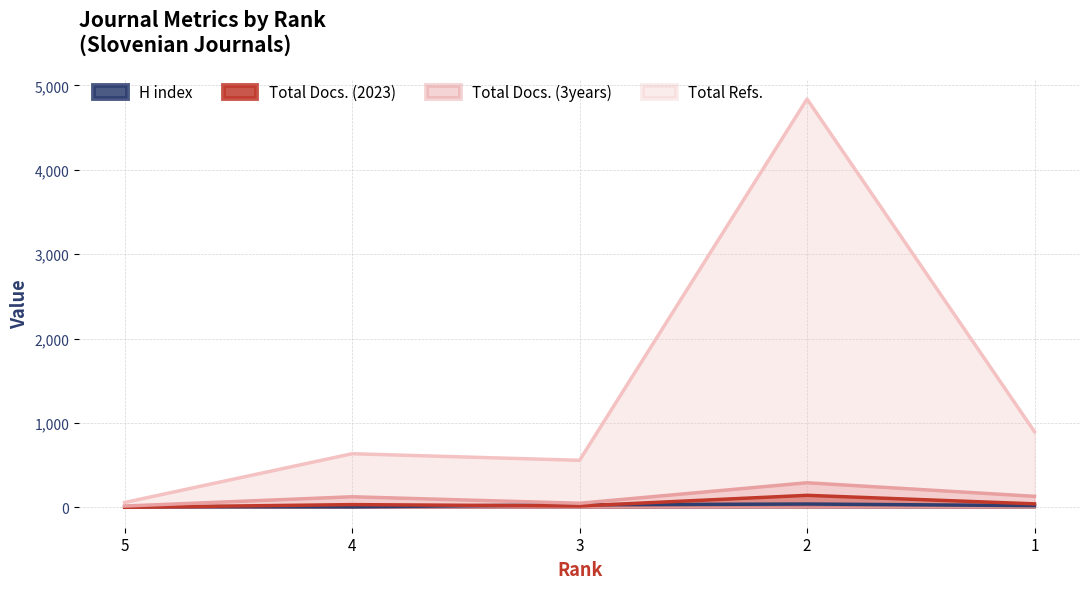

Rank the series at 3 from lowest to highest value.

Total Docs. (2023), H index, Total Docs. (3years), Total Refs.